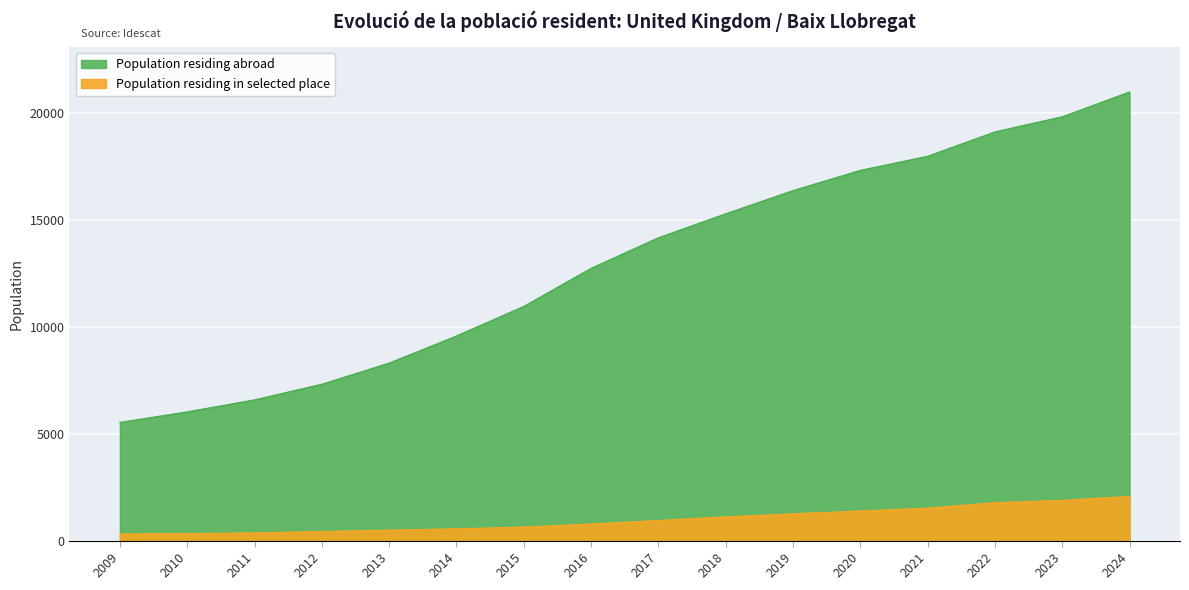

What is the value of the Population residing abroad point at the 1st from the left?

5532